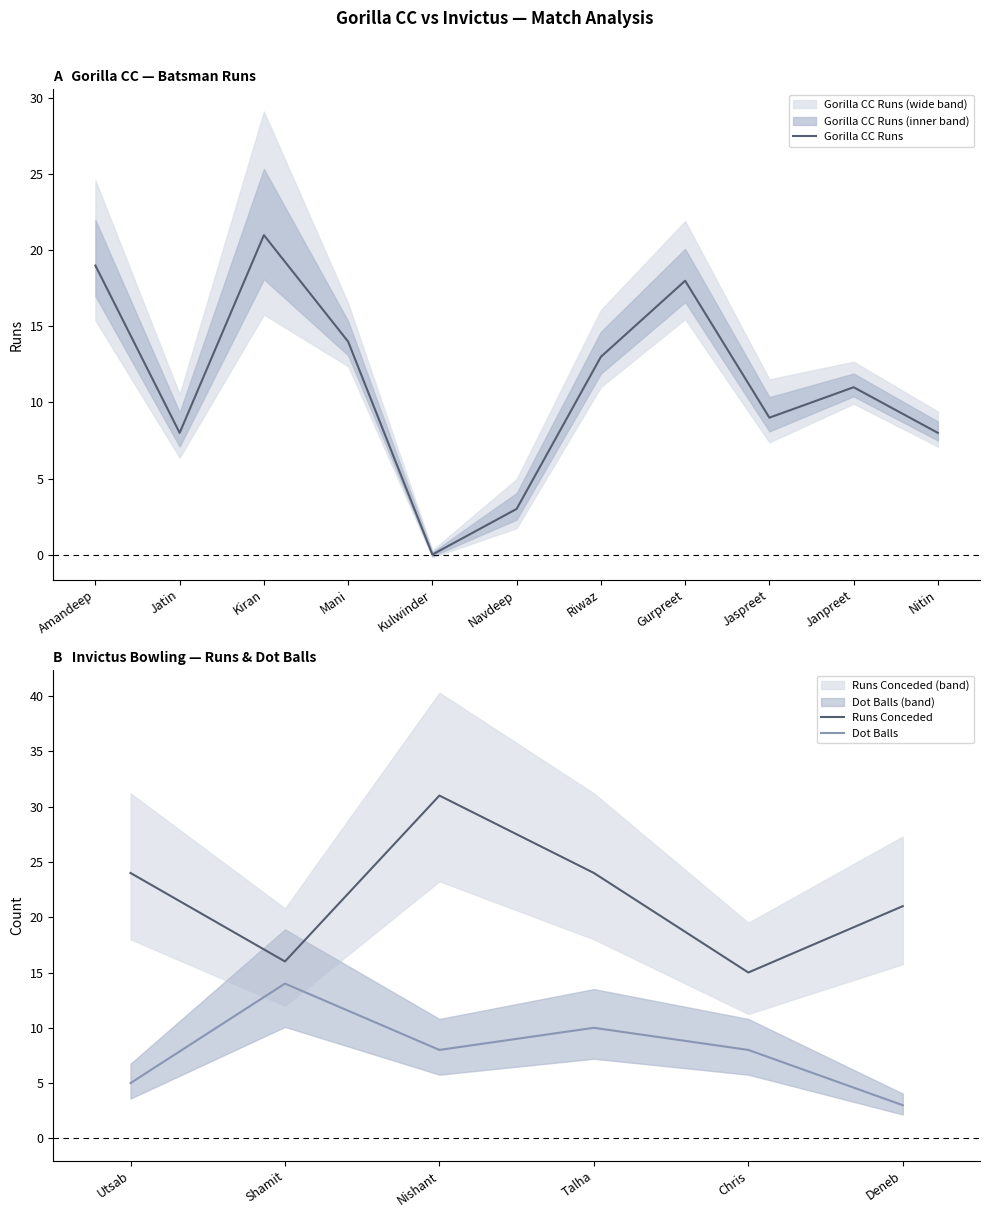

What is the approximate value of Gorilla CC Runs at Nitin?

8